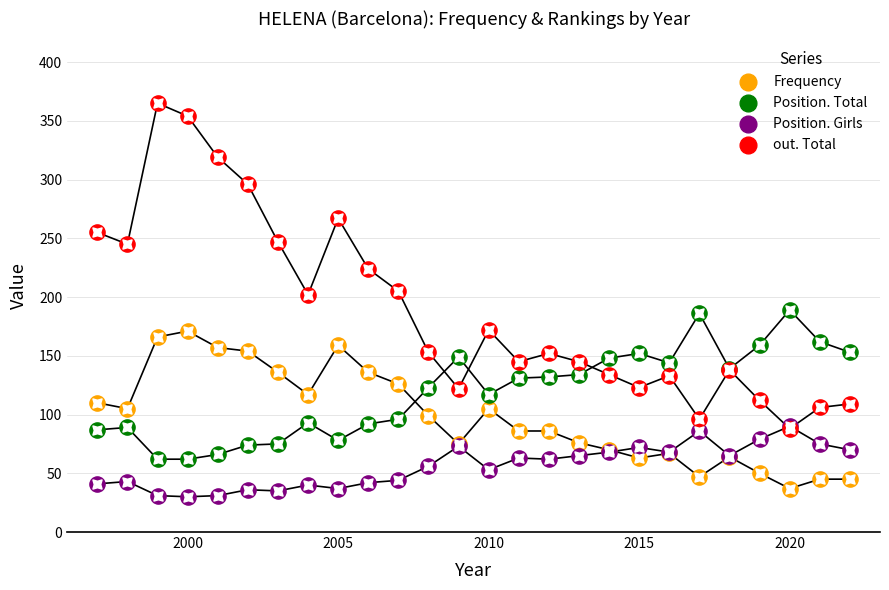

Which series has the largest total across all categories?

out. Total